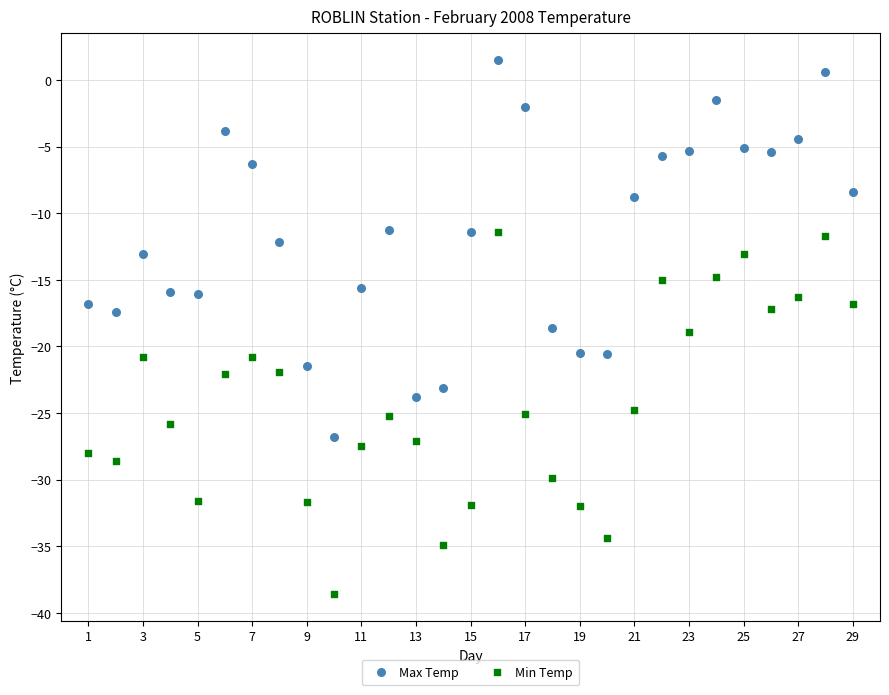

Across all data points, what is the range of X values (max minus min)?

28.0